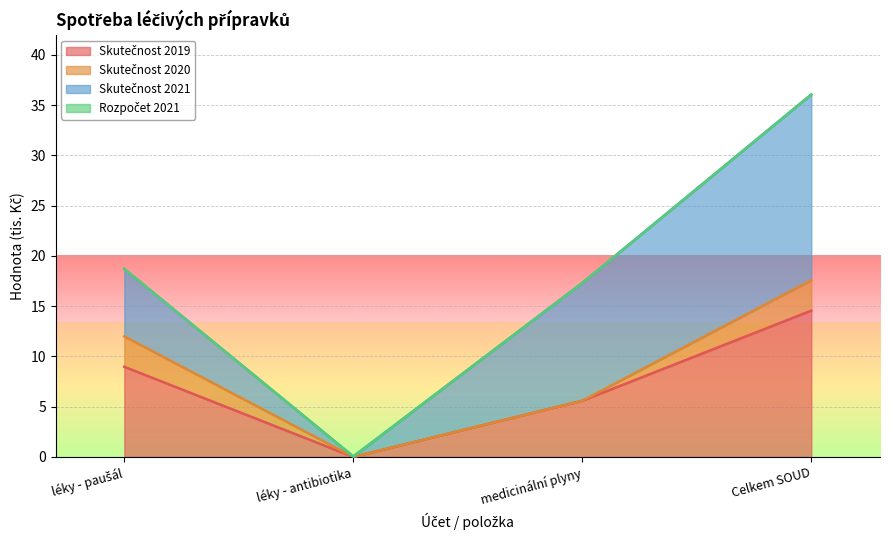

What are all the series names shown in the legend?

Skutečnost 2019, Skutečnost 2020, Skutečnost 2021, Rozpočet 2021